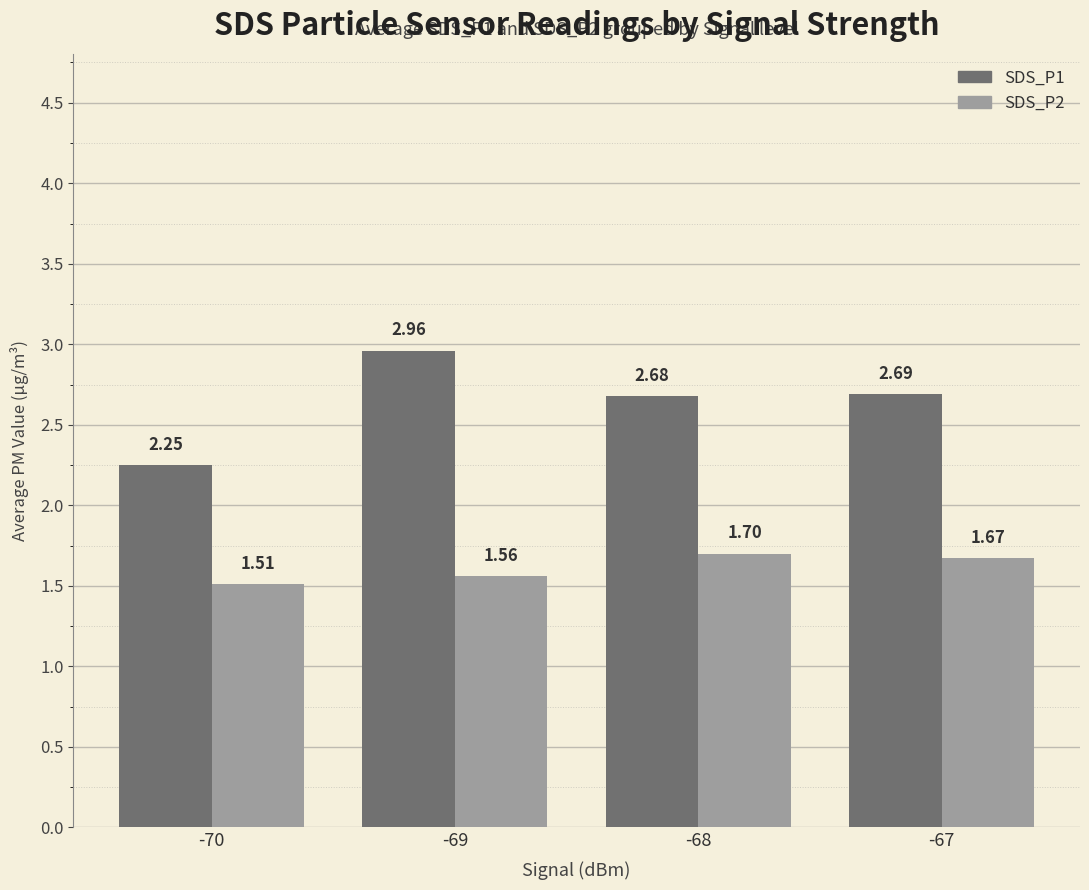

Which series has the largest range (max minus min)?

SDS_P1